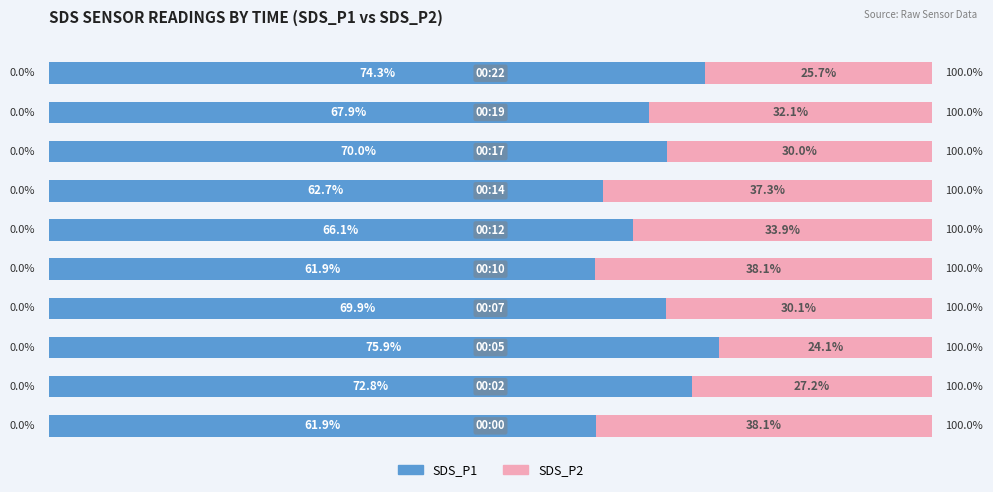

What is the difference between the maximum and minimum values in the SDS_P1 series?

14.0